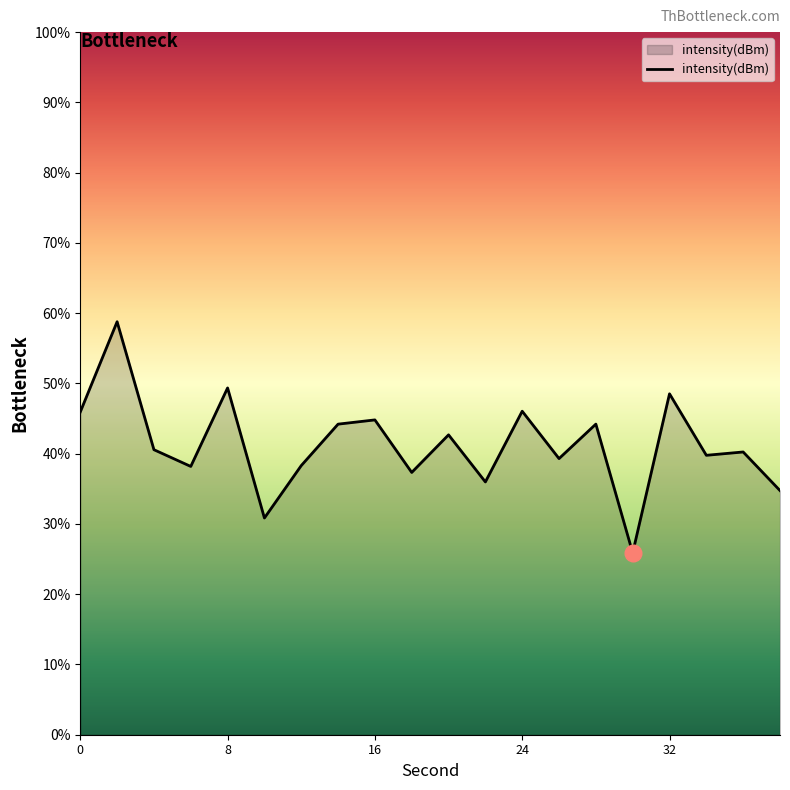

What is the greatest value displayed?

58.8